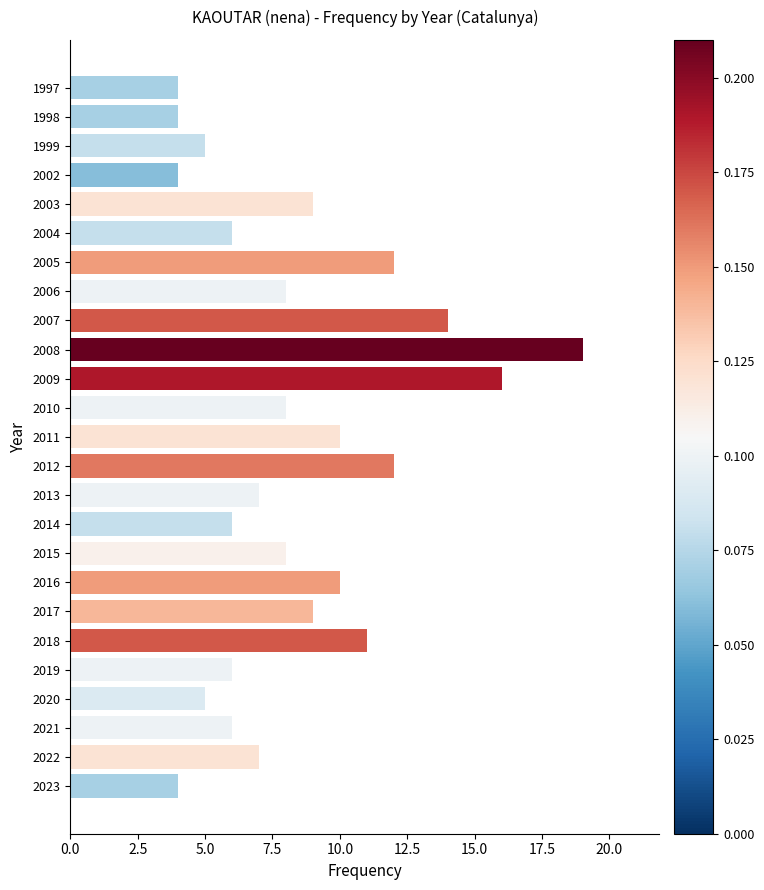

What is the difference between the maximum and minimum values?

15